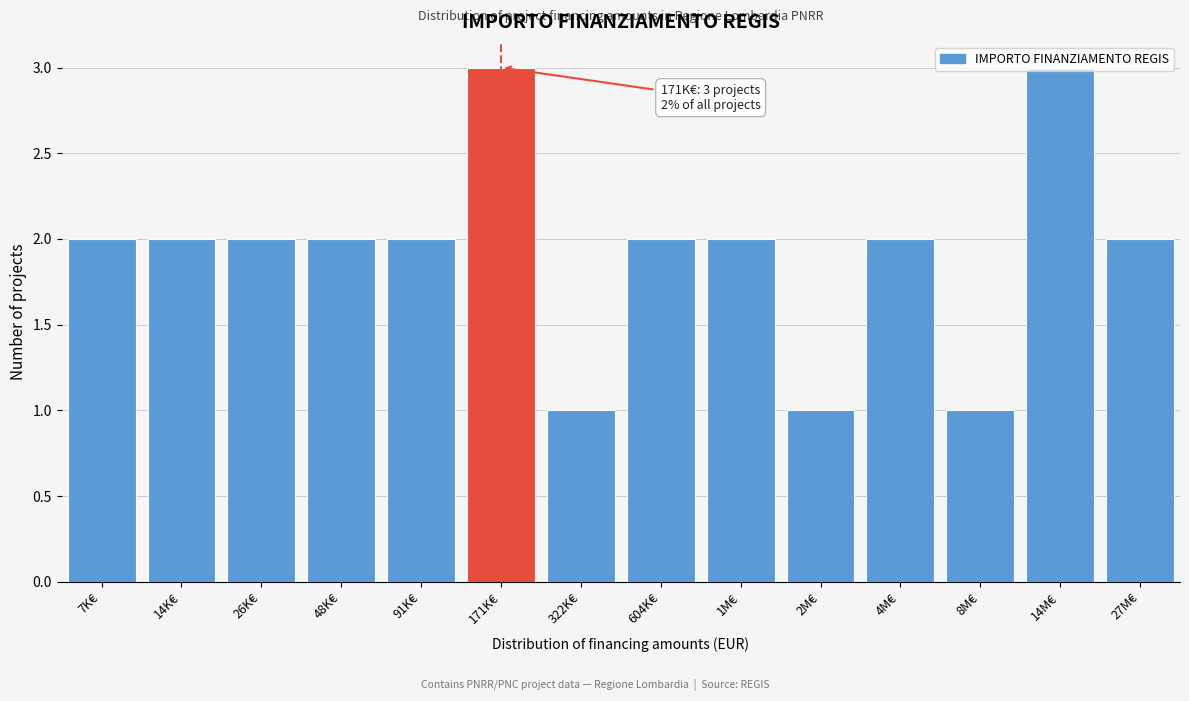

The chart shows a value of 1 at 4M€. True or false?

False